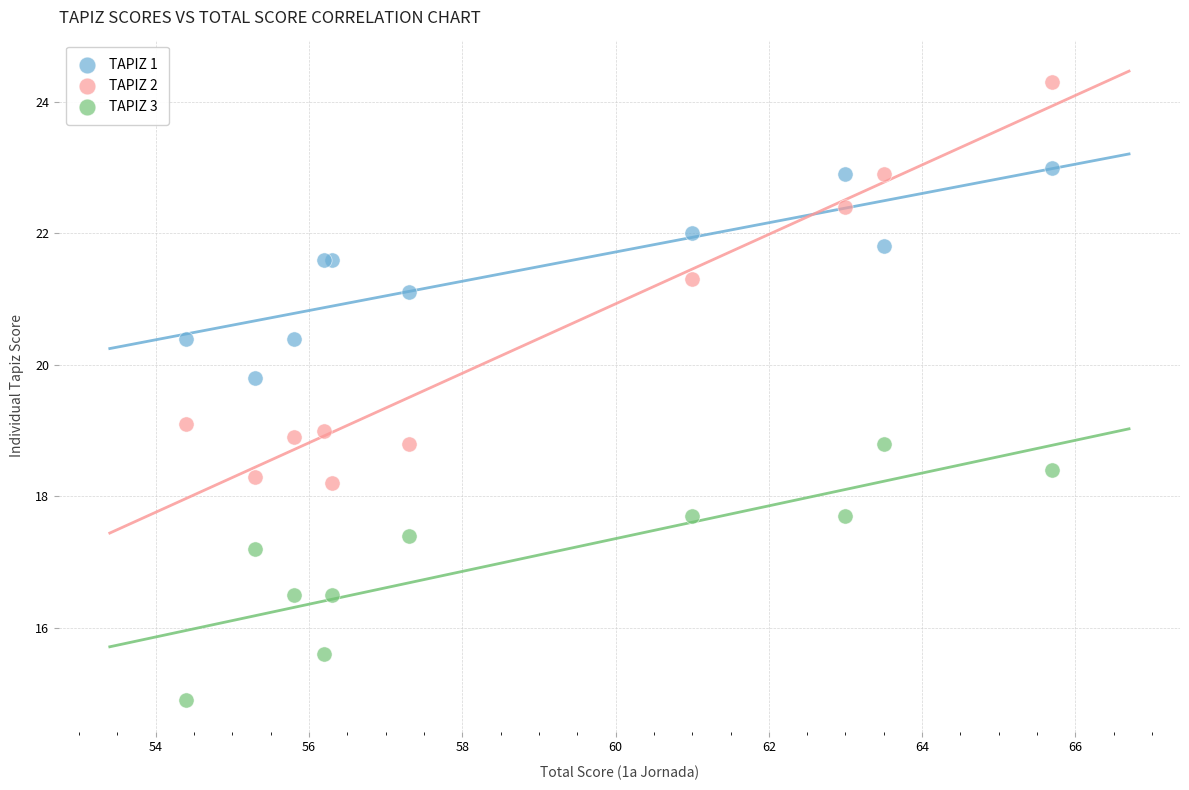

Which series contains the lowest Y value?

TAPIZ 3